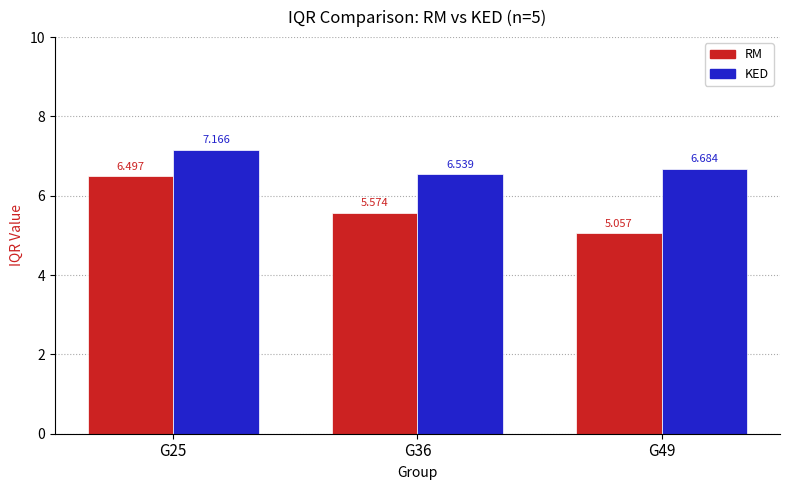

Are the bars horizontal?

No